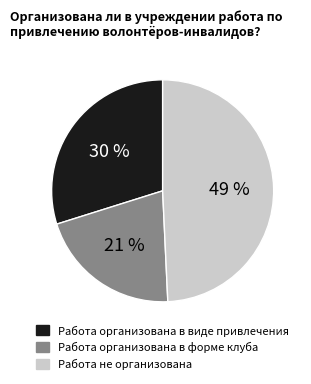

Which category has the smallest portion of the pie?

Работа организована в форме клуба